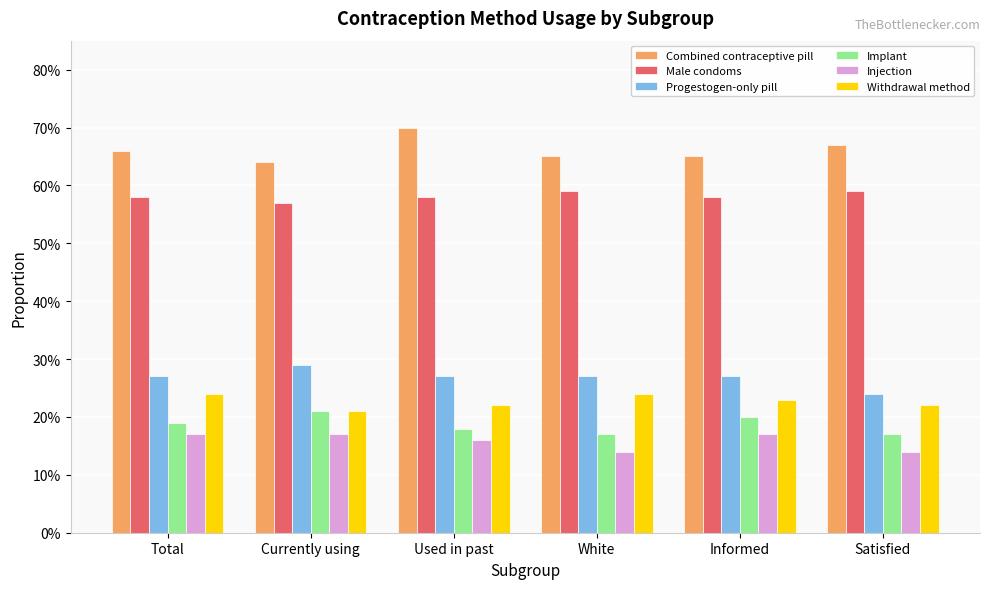

Are the bars grouped side by side (vs. stacked)?

Yes